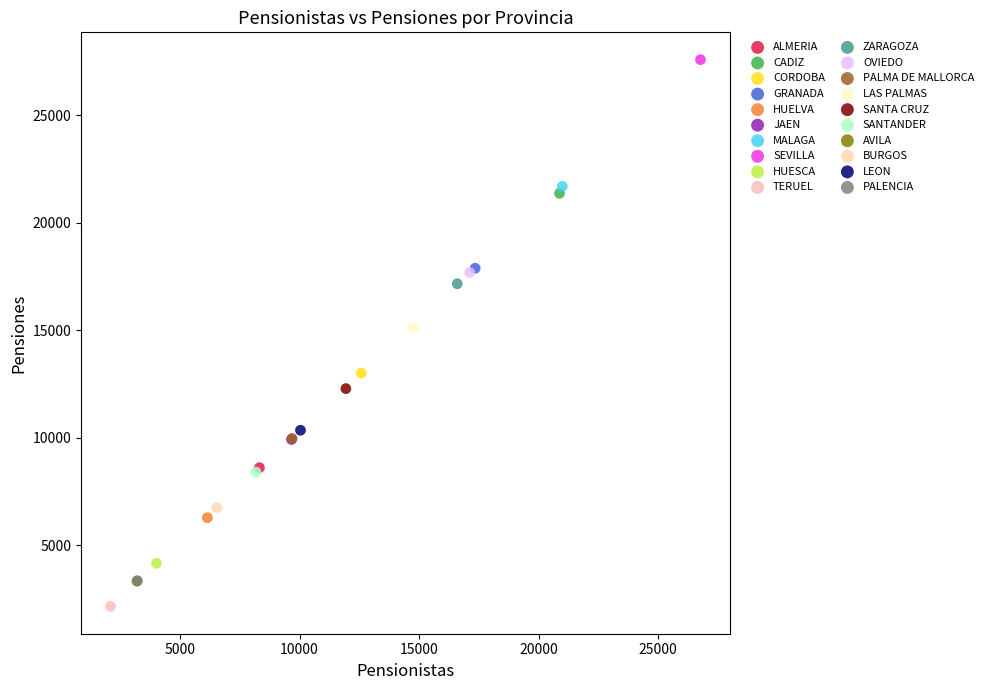

What are all the series names shown in the legend?

ALMERIA, CADIZ, CORDOBA, GRANADA, HUELVA, JAEN, MALAGA, SEVILLA, HUESCA, TERUEL, ZARAGOZA, OVIEDO, PALMA DE MALLORCA, LAS PALMAS, SANTA CRUZ, SANTANDER, AVILA, BURGOS, LEON, PALENCIA